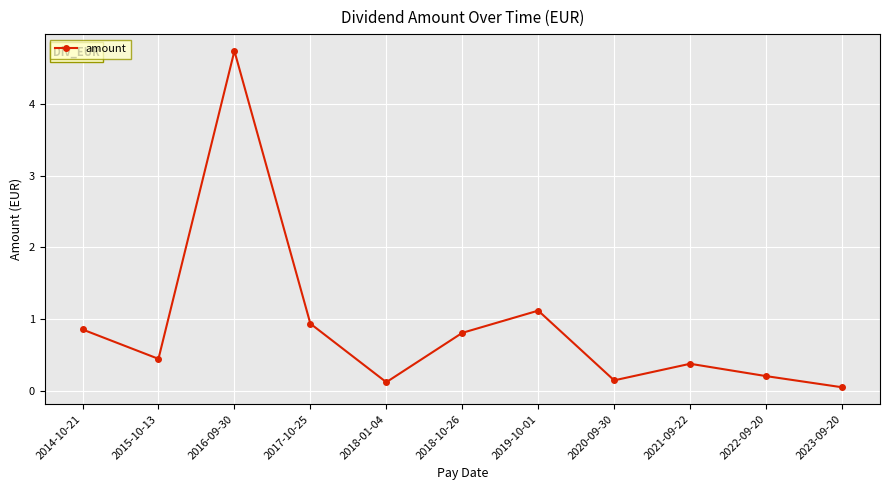

How many interior local peaks (higher than both neighbors) does the data have?

3